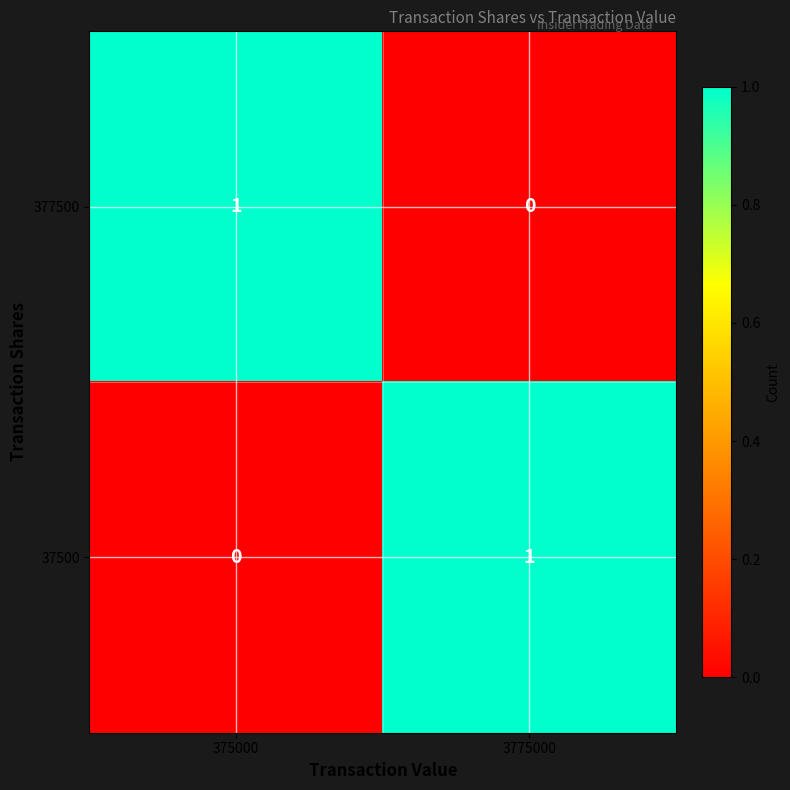

Where is 37500 nearest to the value 0?

375000